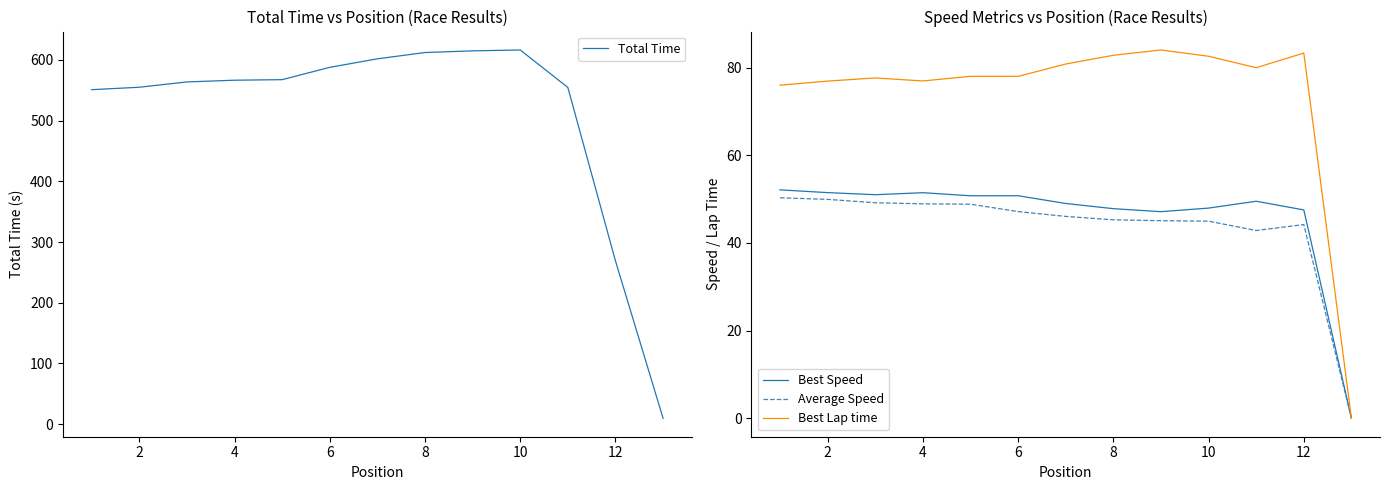

Is the value of Best Lap time at 2 greater than the value of Average Speed at 4?

Yes